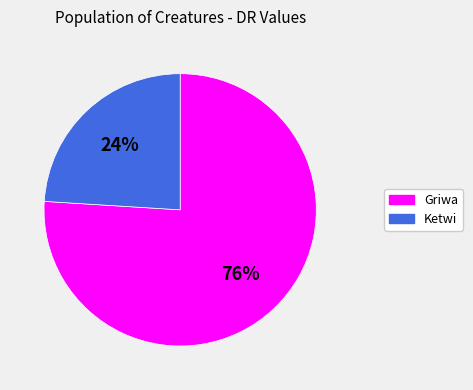

Which category has the smallest portion of the pie?

Ketwi